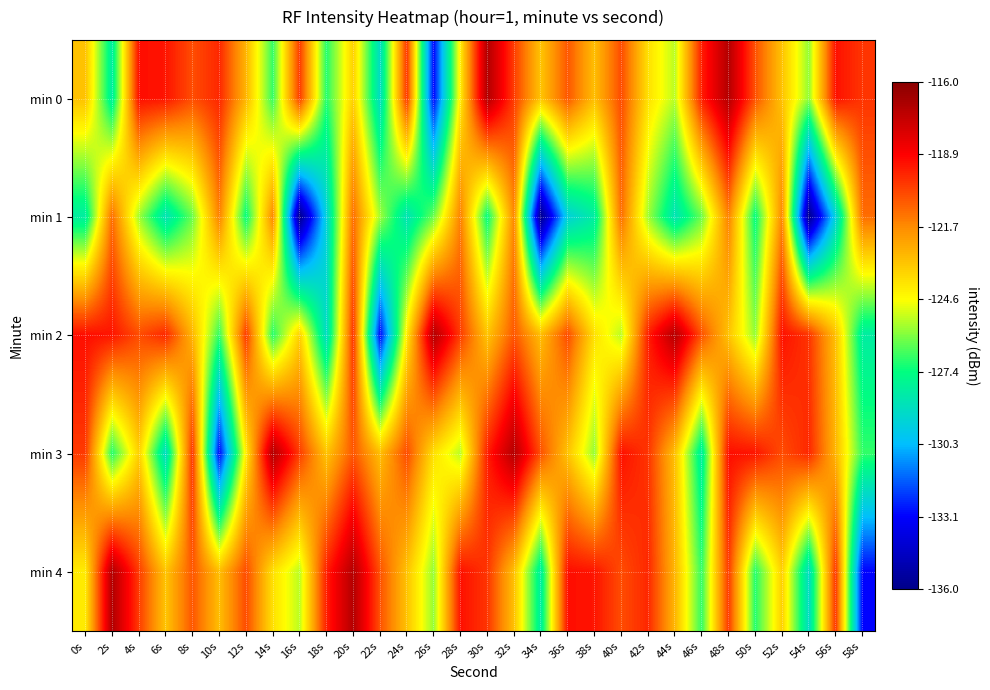

Which label corresponds to the smallest value in the chart?

16s